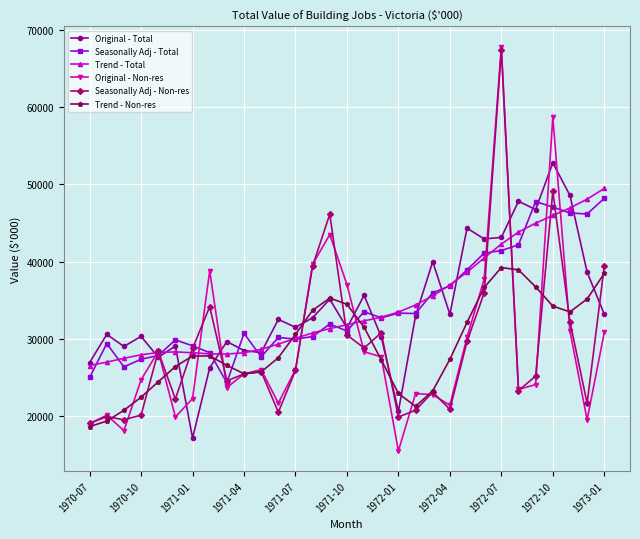

What is the value of the Seasonally Adj - Total point at the 21st from the left?

35972